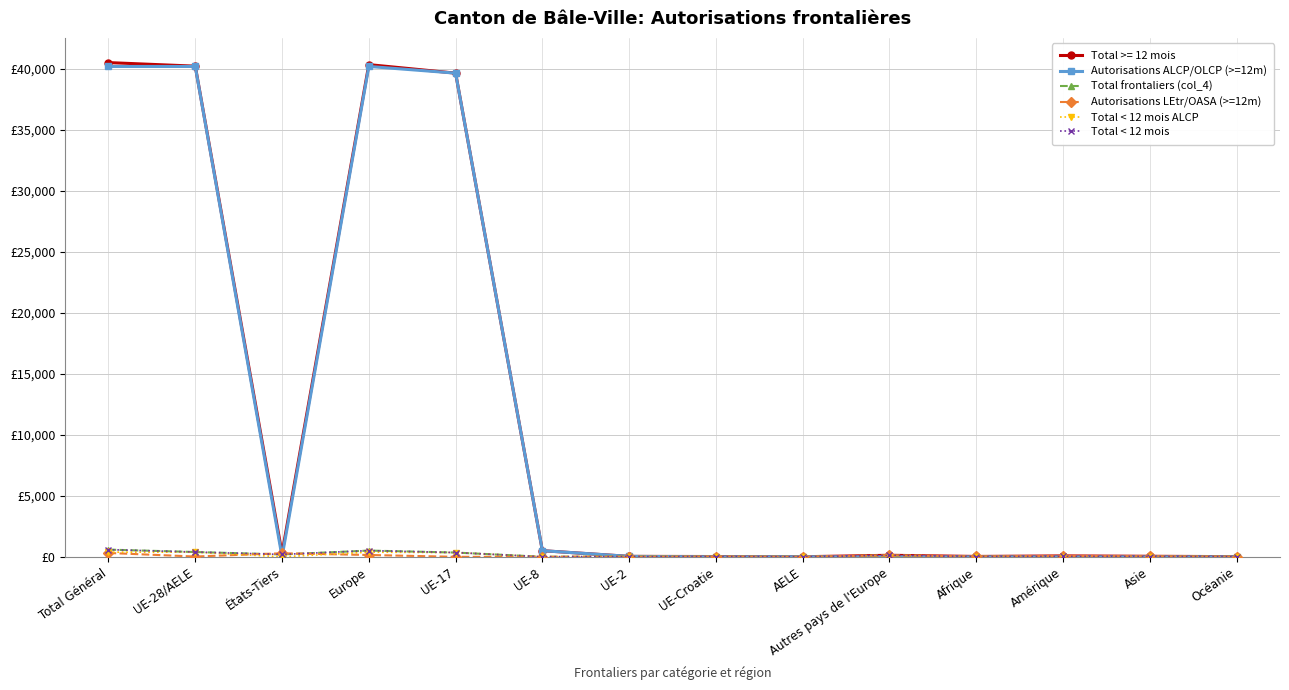

Is this an area chart (filled region under the line)?

No